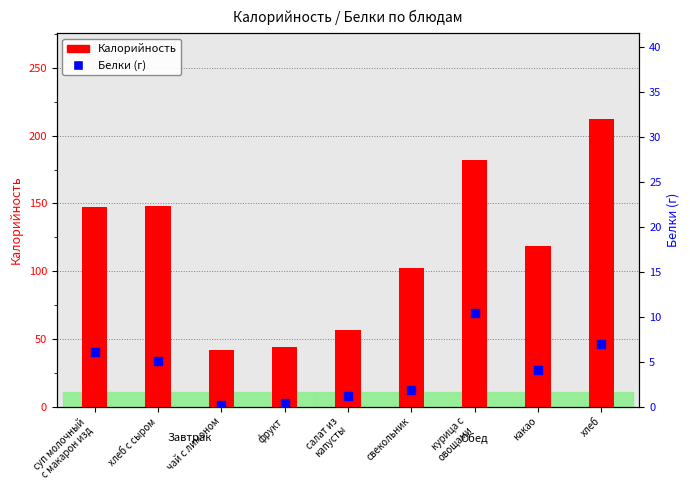

At which category is the sum across all series the highest?

хлеб